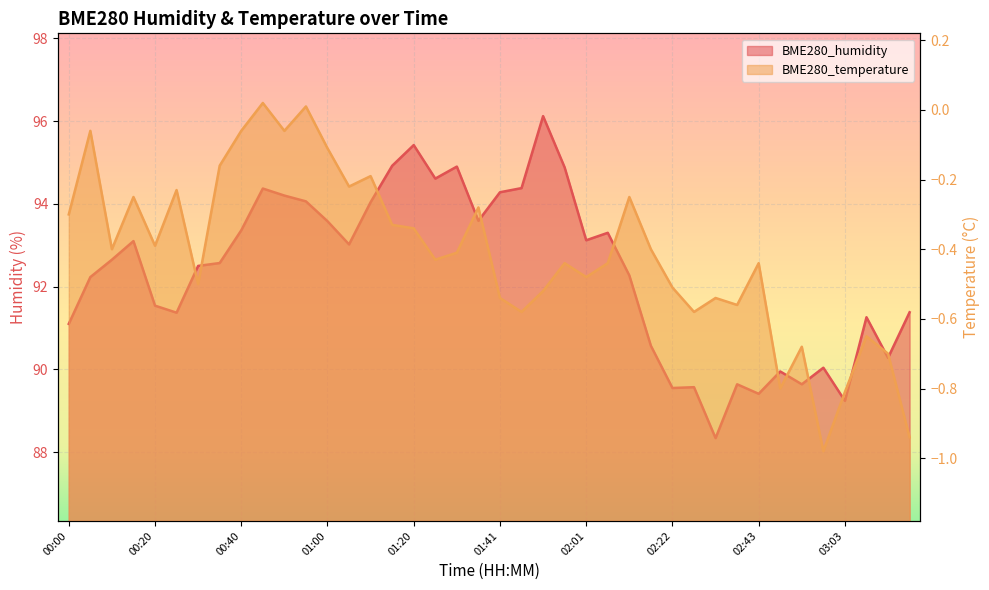

What is the value of the BME280_temperature point at the 19th from the left?

-0.4